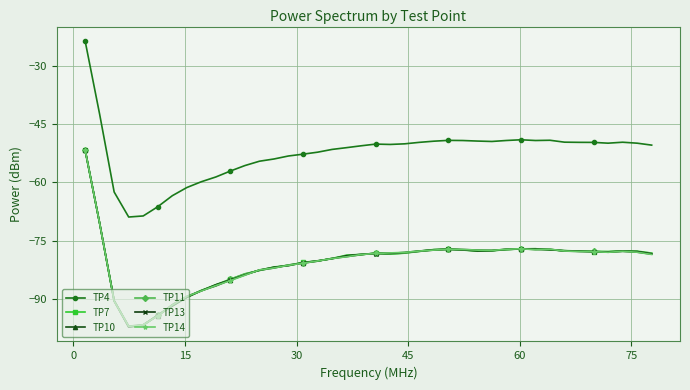

Which series has the largest range (max minus min)?

TP7